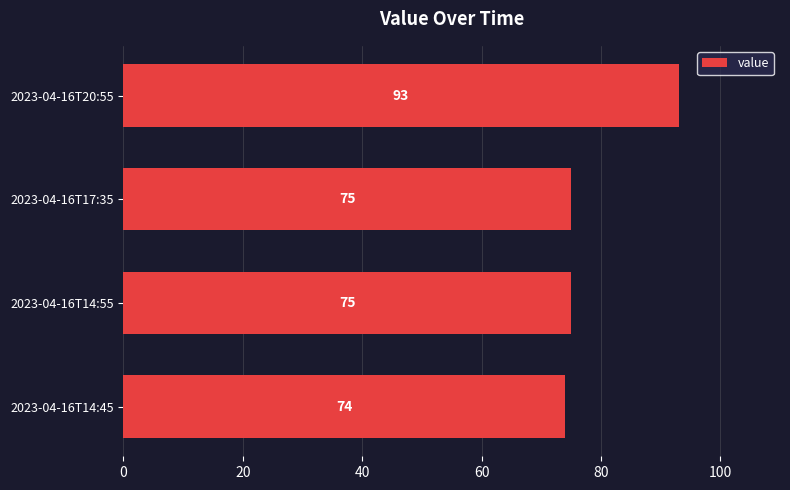

Which has a higher value, 2023-04-16T20:55 or 2023-04-16T14:45?

2023-04-16T20:55